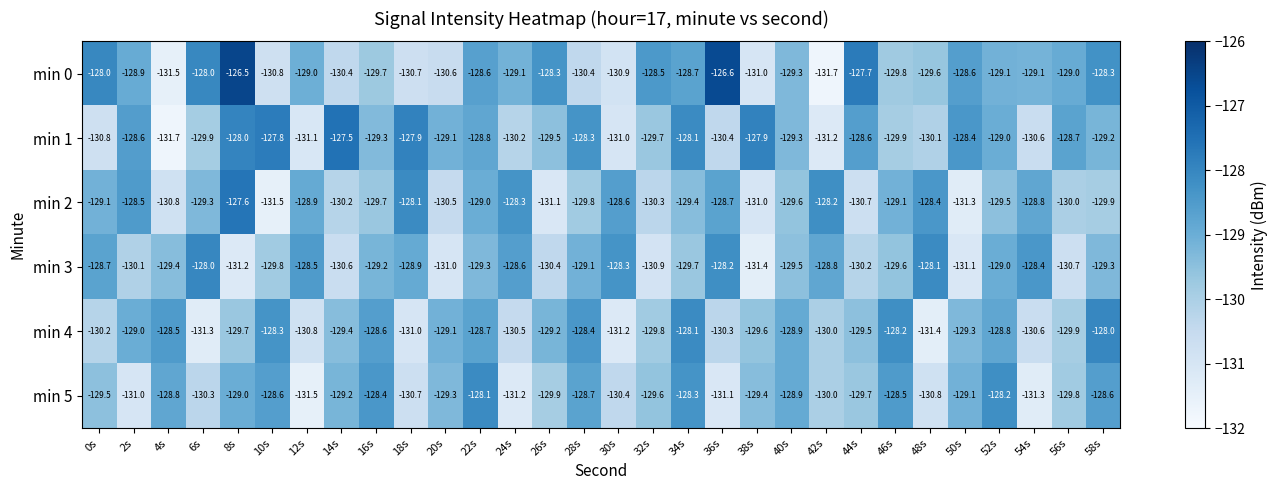

What is the minimum value for min 2?

-131.5